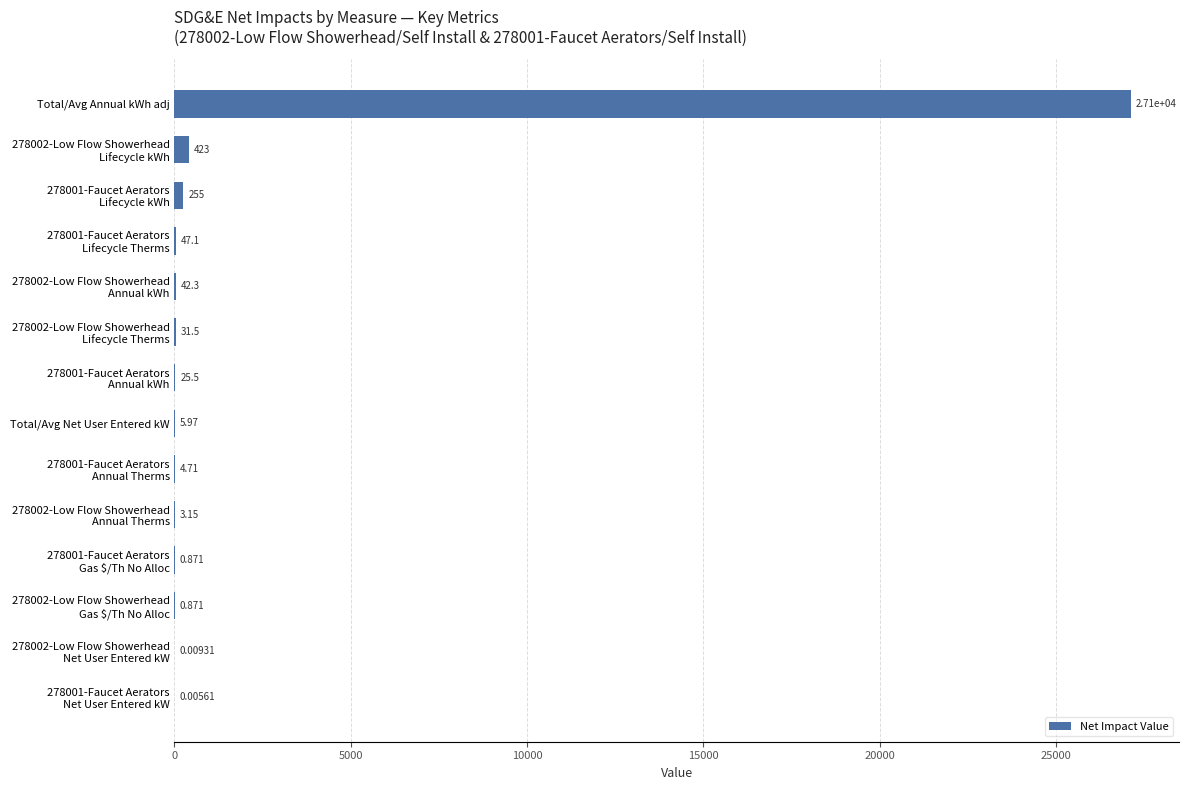

Which label corresponds to the largest value in the chart?

Total/Avg Annual kWh adj